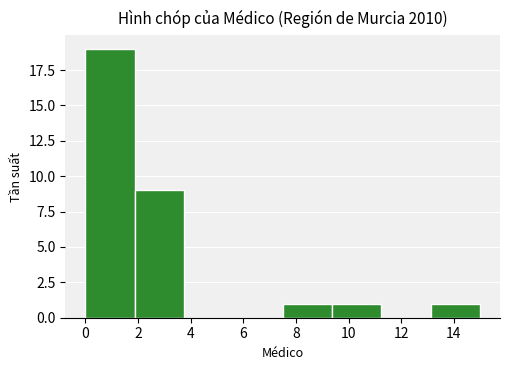

Reading left to right, transcribe this chart: for each bar, give the range it covers on the x-axis and its height. Neither the bar edges nor the heights are printed on the chart, so give them approximately, as read against the axes.

0.0 to 1.8: 19
1.8 to 3.8: 9
3.8 to 5.6: 0
5.6 to 7.6: 0
7.6 to 9.4: 1
9.4 to 11.2: 1
11.2 to 13.2: 0
13.2 to 15.0: 1